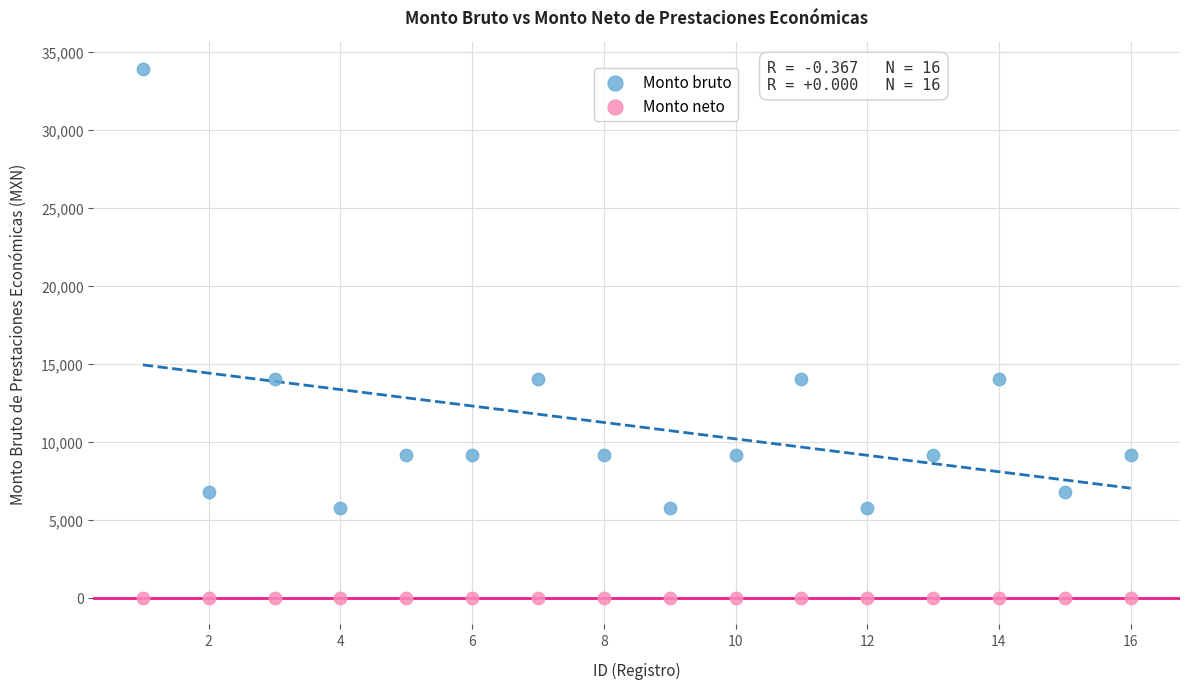

Which series reaches the maximum Y coordinate?

Monto bruto